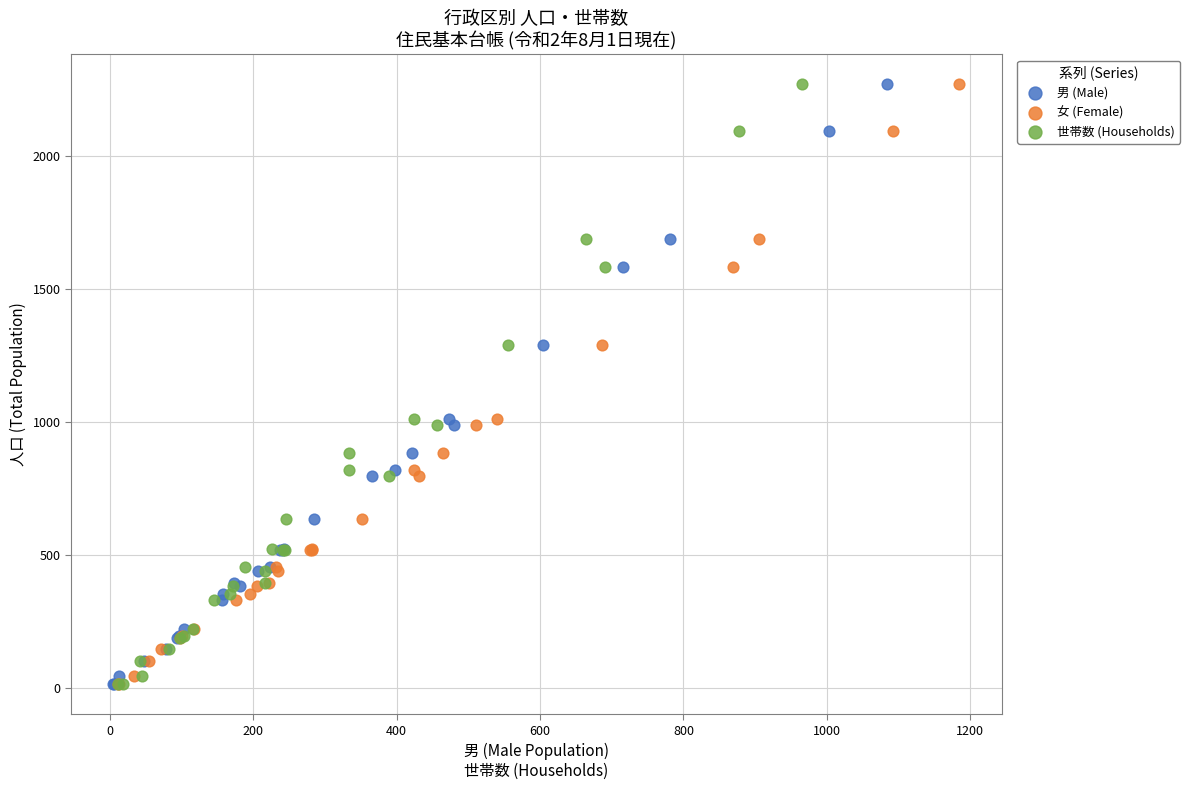

What are all the series names shown in the legend?

男 (Male), 女 (Female), 世帯数 (Households)